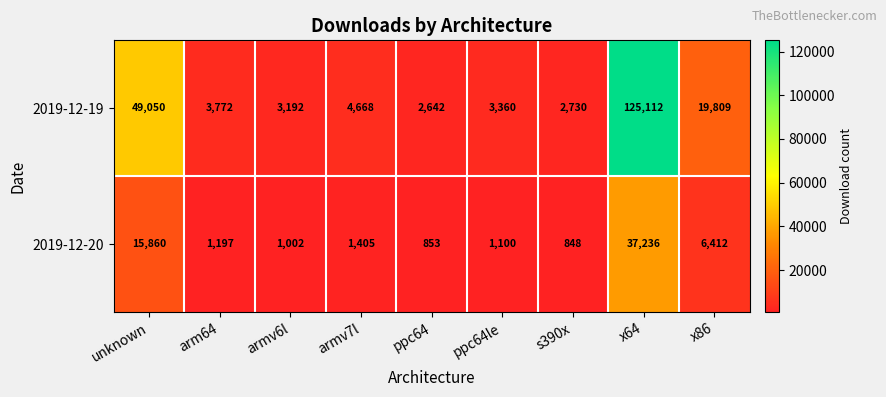

At how many categories does at least one series exceed 70573?

1